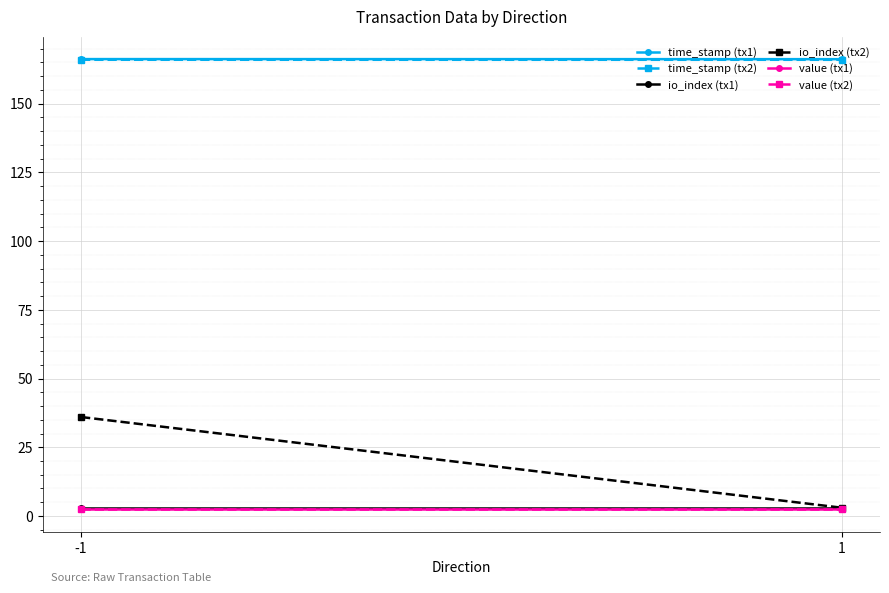

Which series has the largest total across all categories?

time_stamp (tx1)